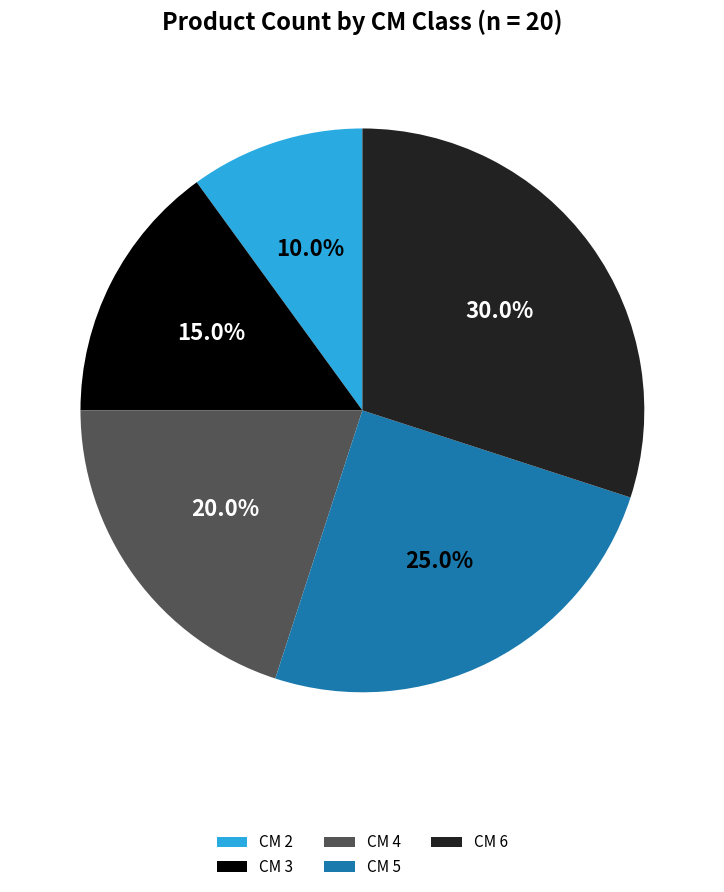

Does CM 2 account for over 50% of the chart?

No